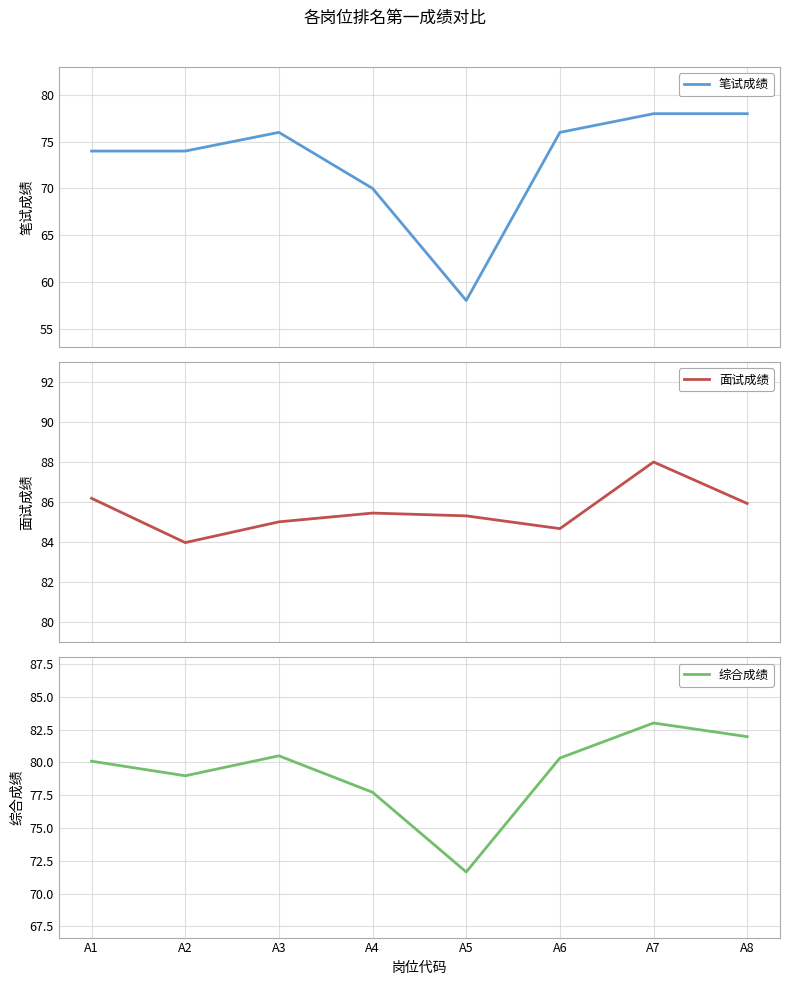

Reading left to right, extract all data points from this chart.

笔试成绩: 74.0	74.0	76.0	70.0	58.0	76.0	78.0	78.0
面试成绩: 86.2	84.0	85.0	85.4	85.3	84.7	88.0	85.9
综合成绩: 80.1	79.0	80.5	77.7	71.7	80.3	83.0	82.0